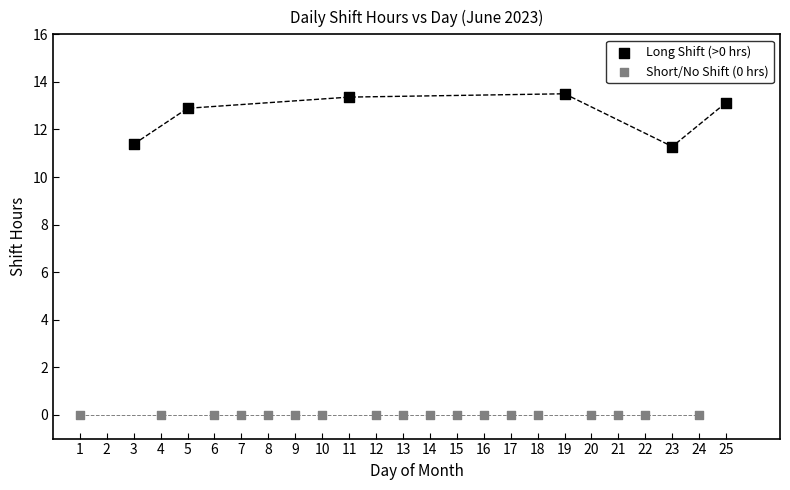

What are all the series names shown in the legend?

Long Shift (>0 hrs), Short/No Shift (0 hrs)